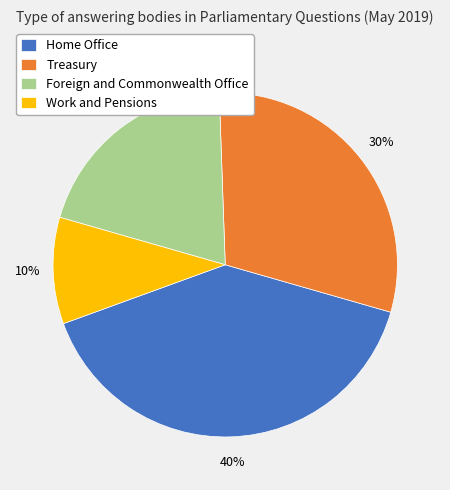

To the nearest percent, what is the combined percentage of Treasury and Home Office?

70%